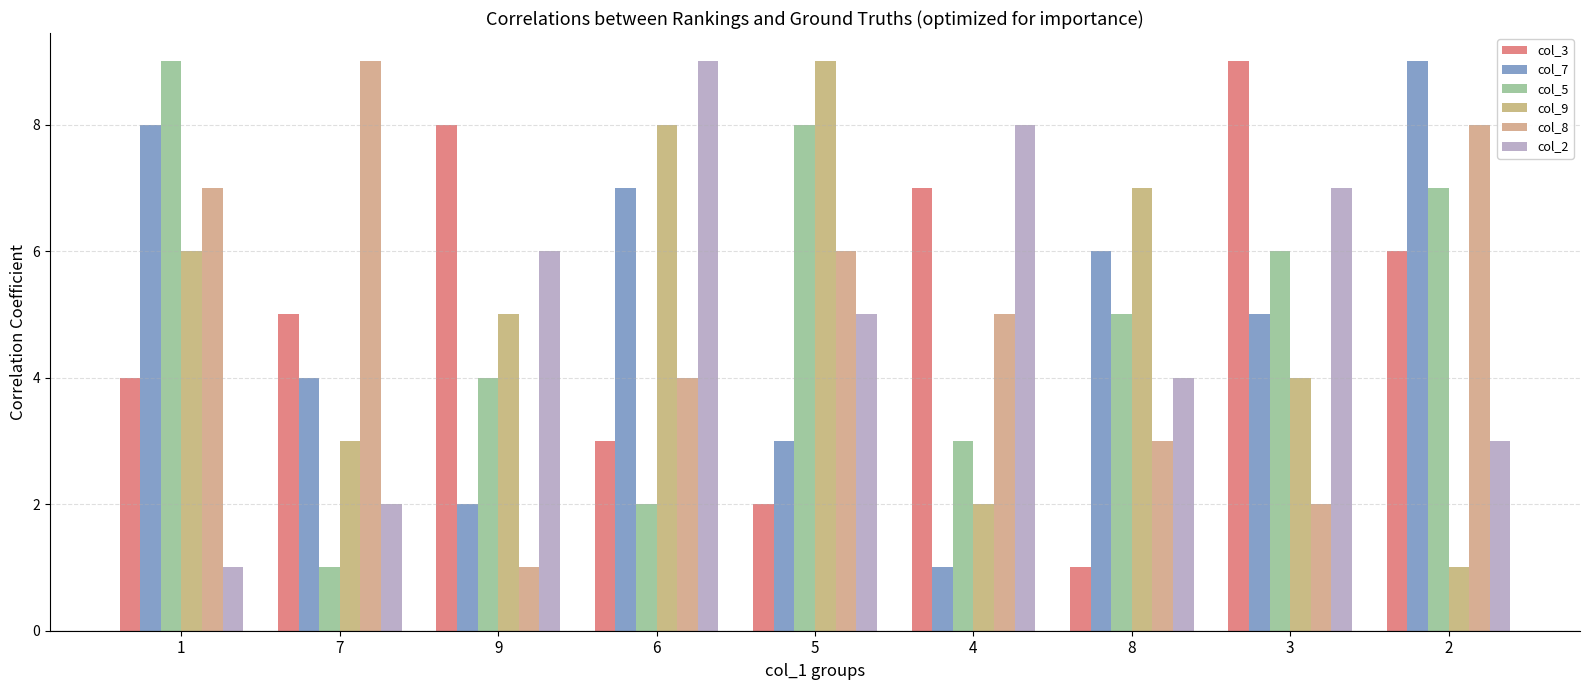

How many bars are there in total?

54